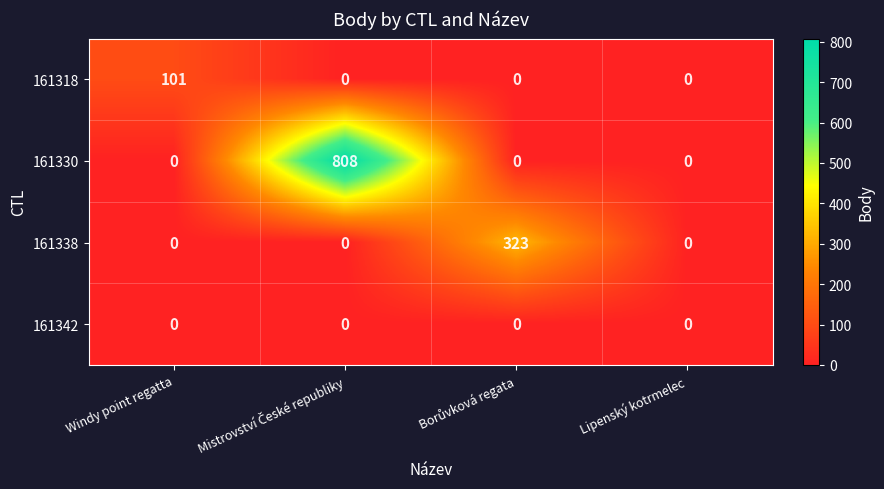

How many categories are shown in the chart?

4